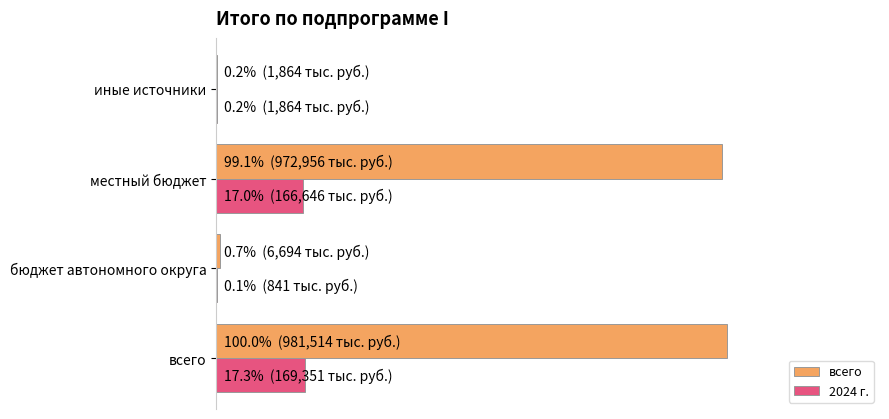

What is the highest value of the 2024 г. series?

17.3